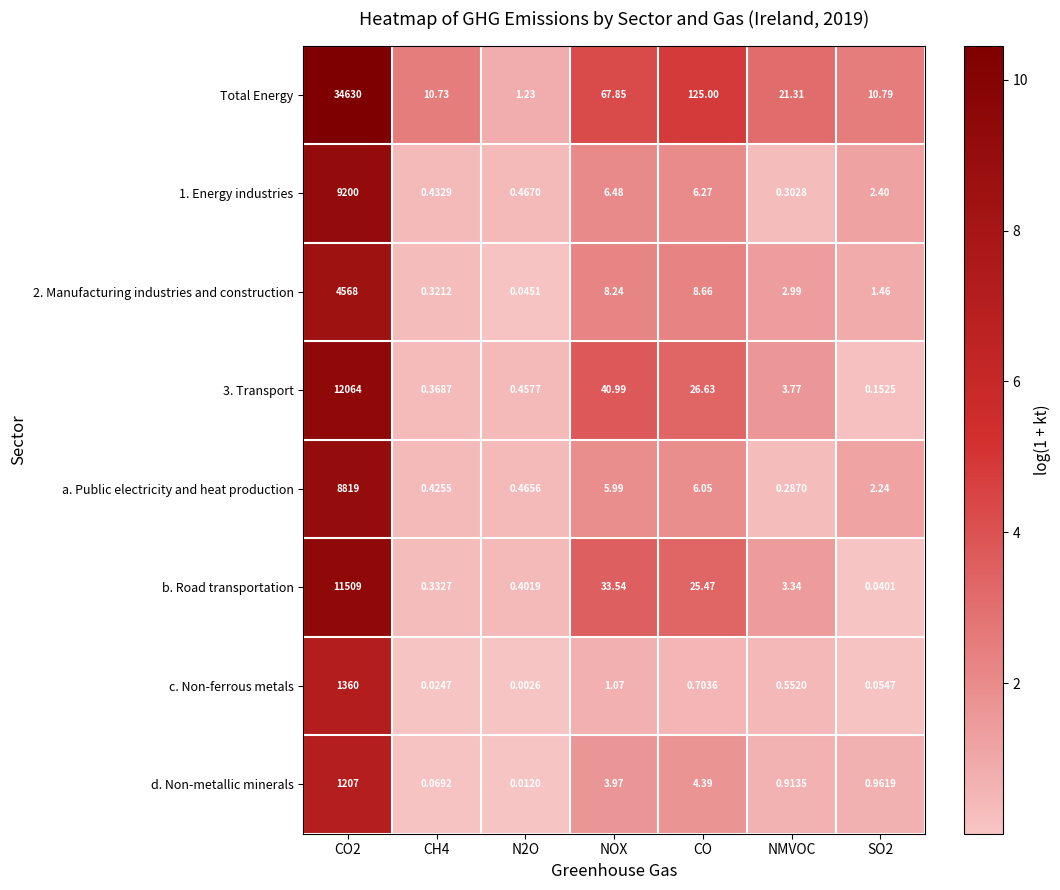

At which label is a. Public electricity and heat production closest to 4409?

CO